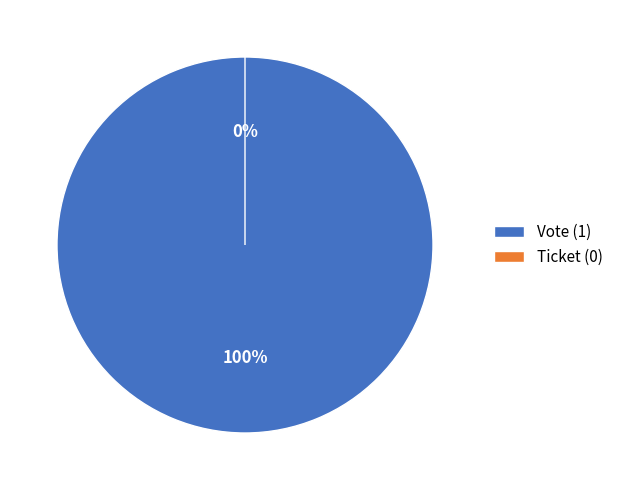

How many segments does this pie chart have?

2